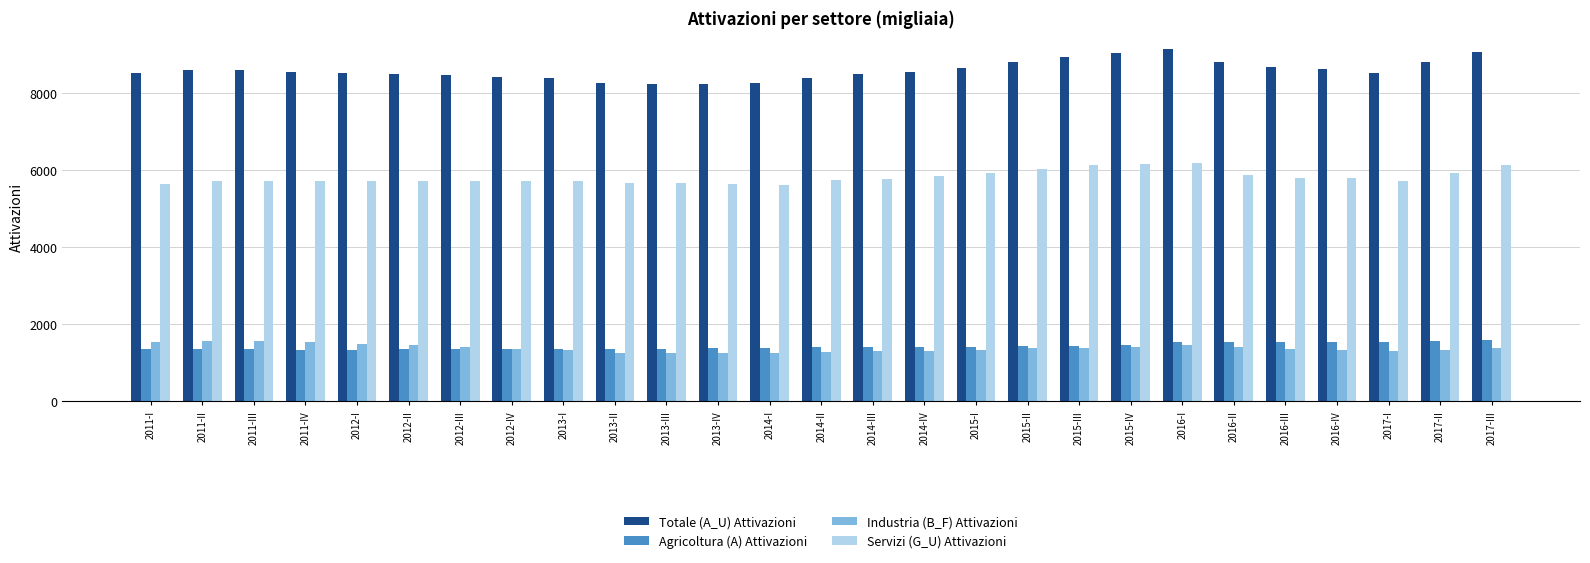

What is the difference between the maximum and second lowest values in the Totale (A_U) Attivazioni series?

889.2